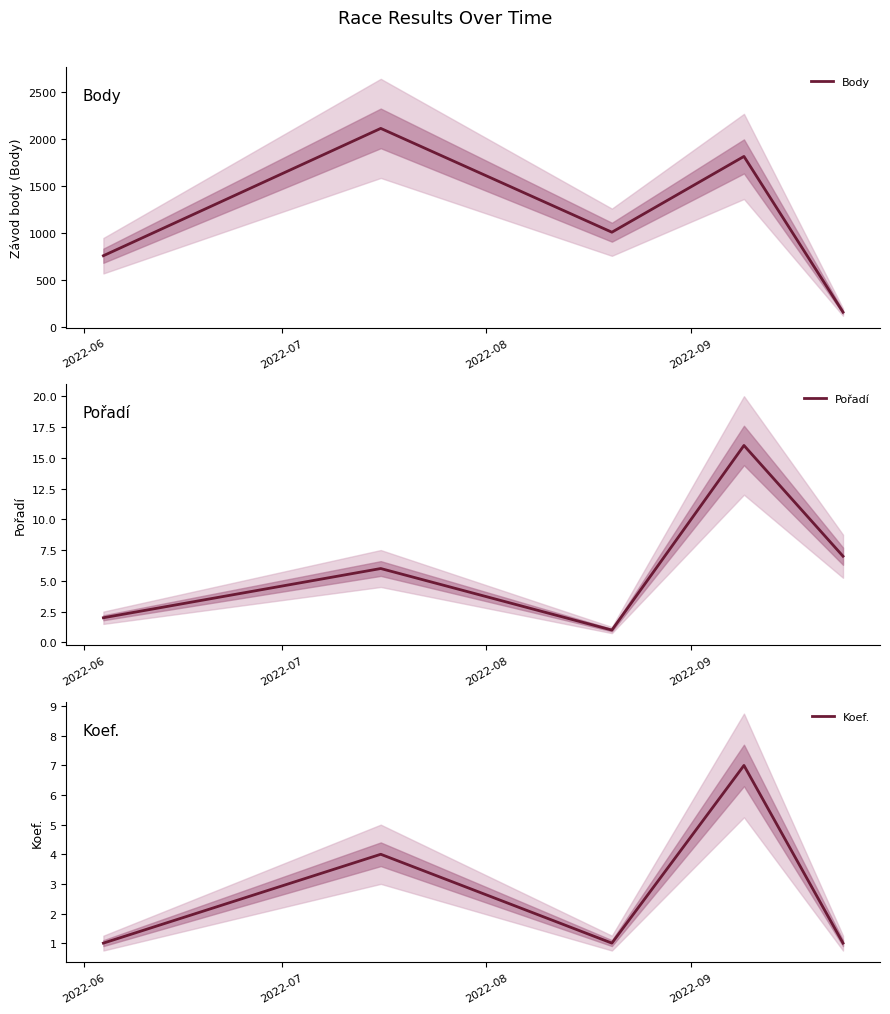

How many values in the Pořadí series exceed 6?

2